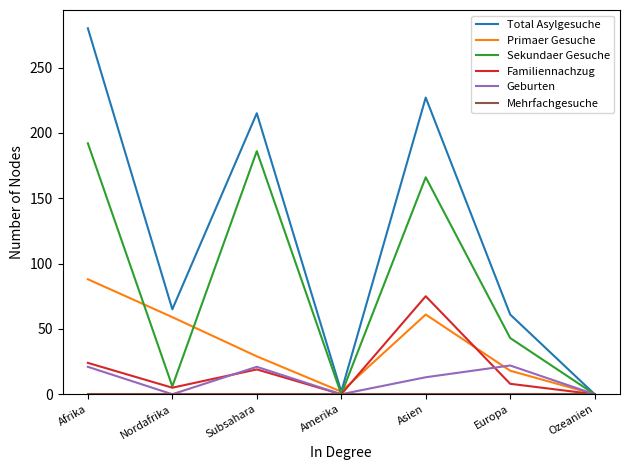

At which category is the sum across all series the highest?

Afrika